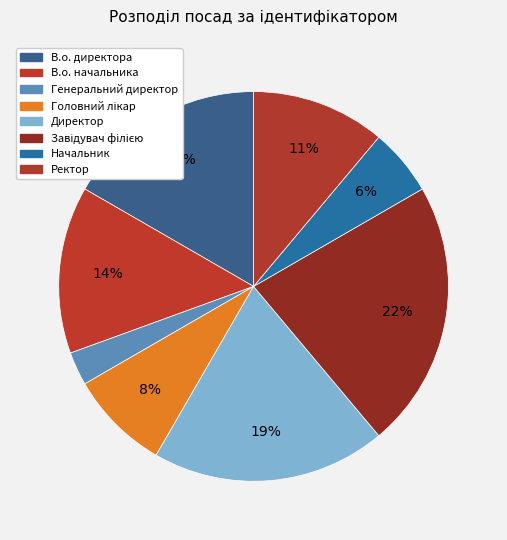

Count the number of slices in the pie.

8